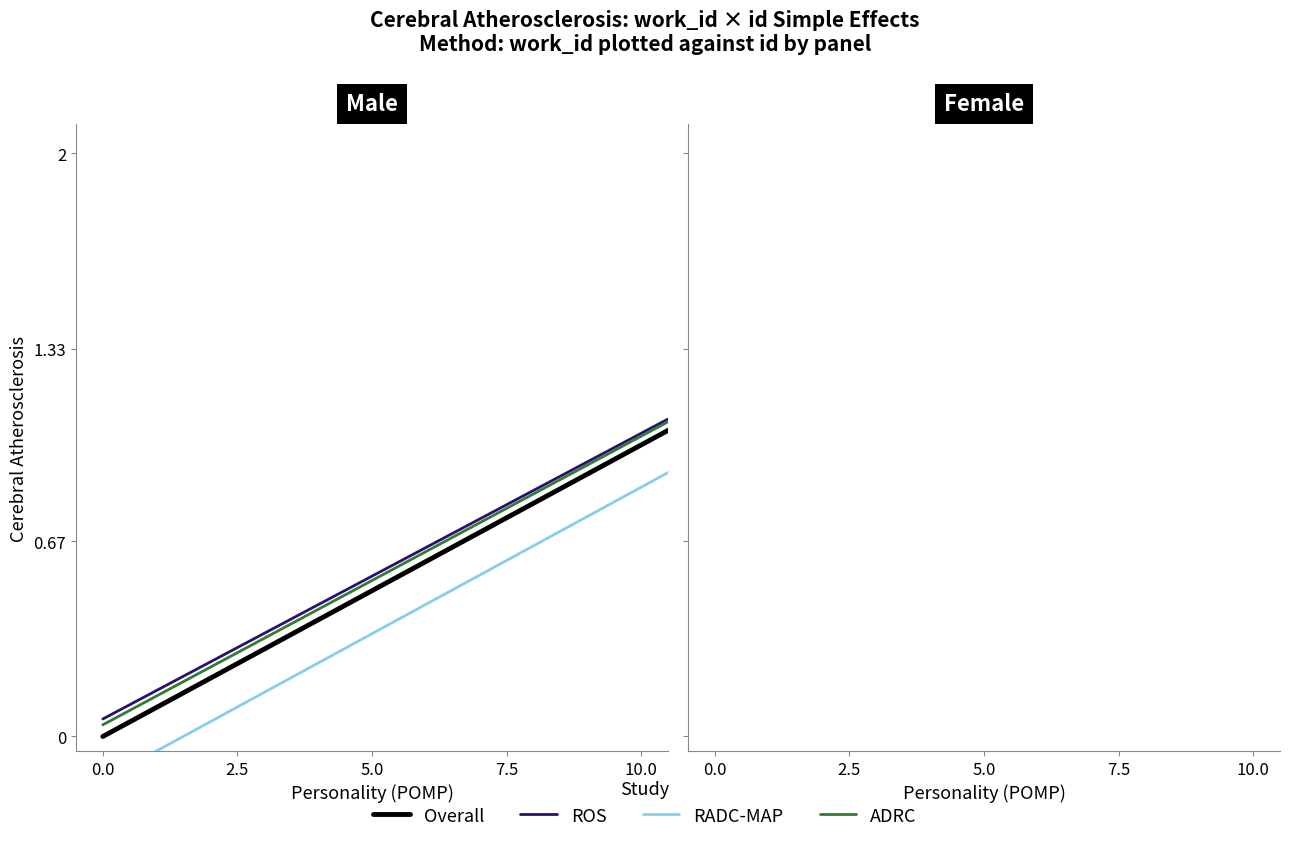

Does the chart have visible grid lines?

No